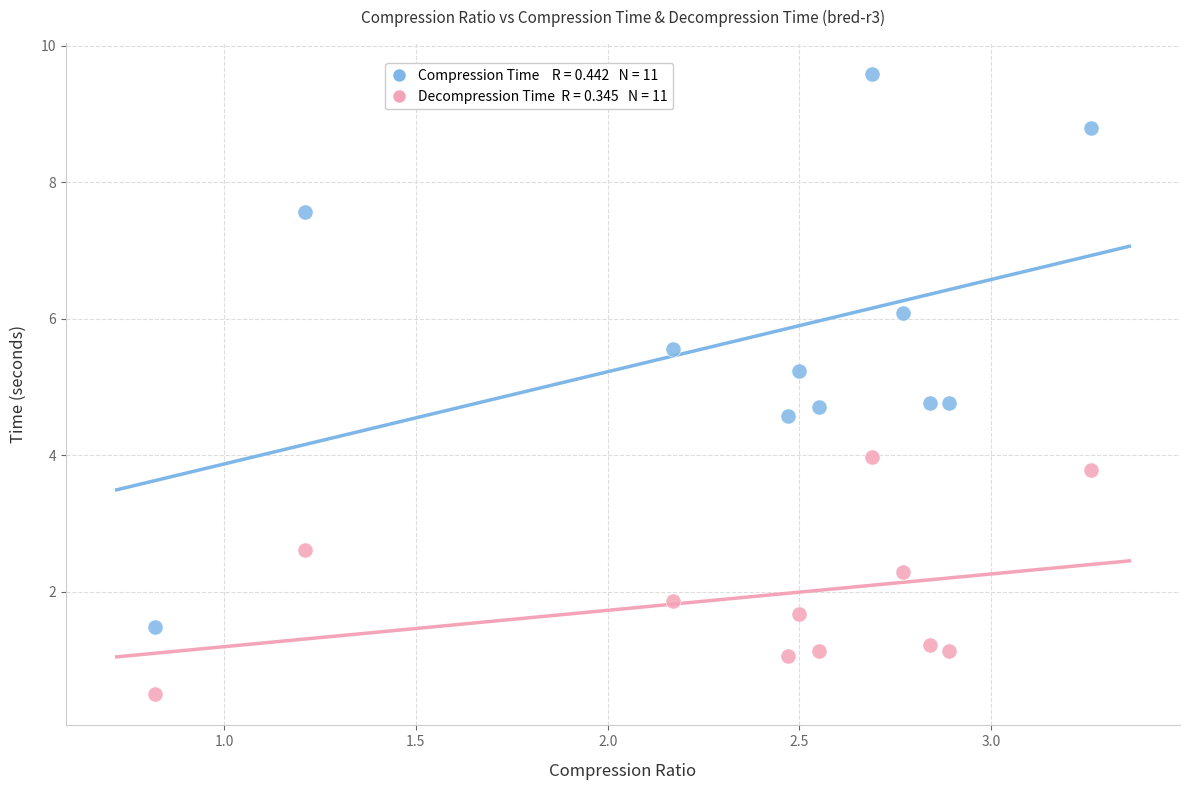

Across all data points, what is the range of X values (max minus min)?

2.4